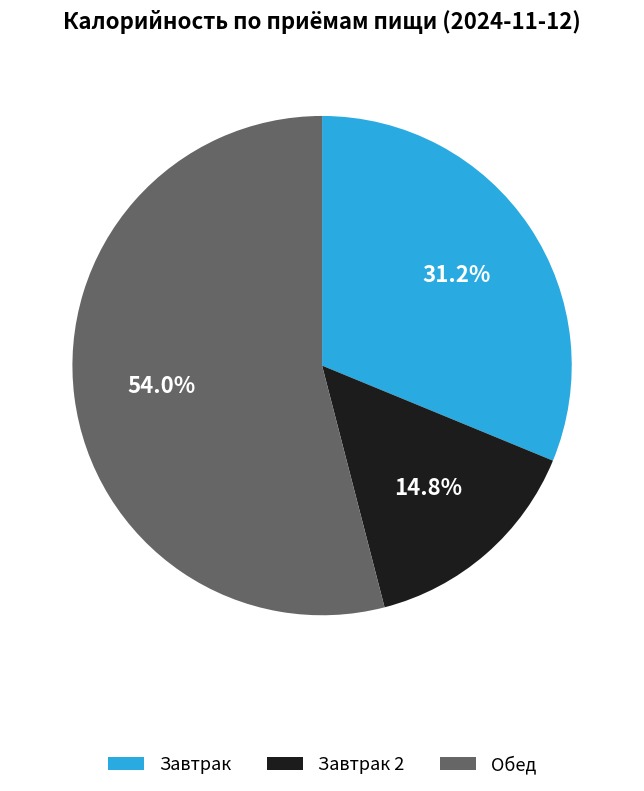

Is there a majority slice in this chart?

Yes